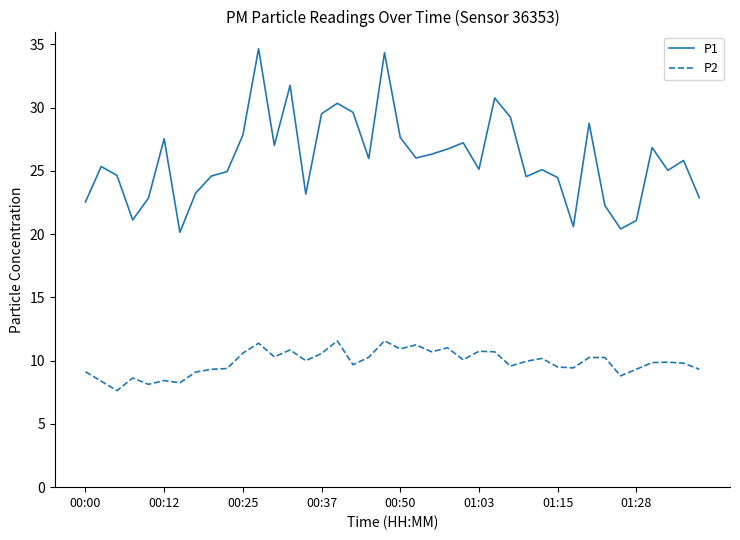

What is the lowest value of the P2 series?

7.6